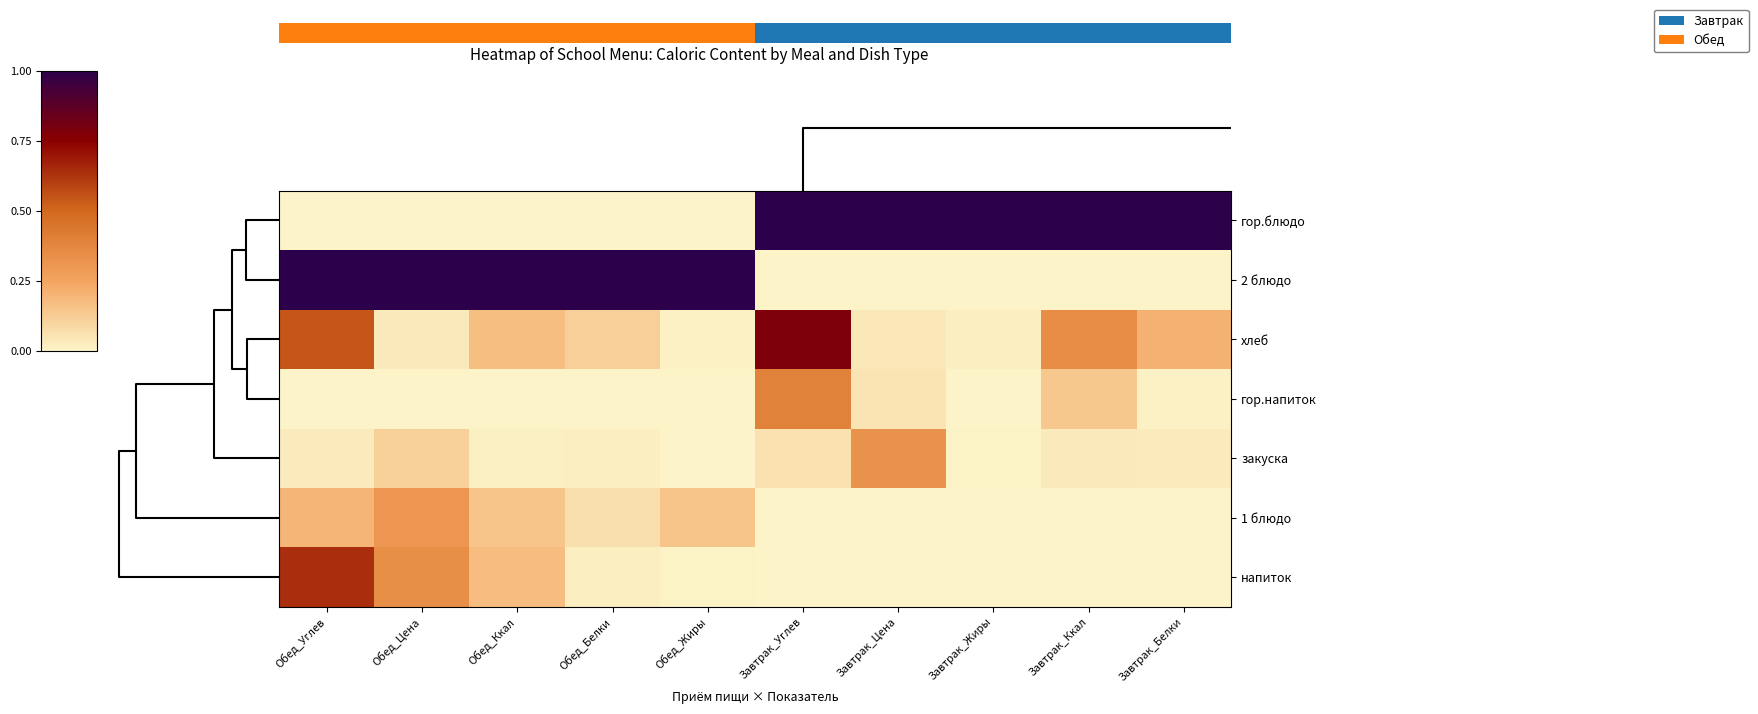

Where is напиток nearest to the value 0?

Завтрак_Углев